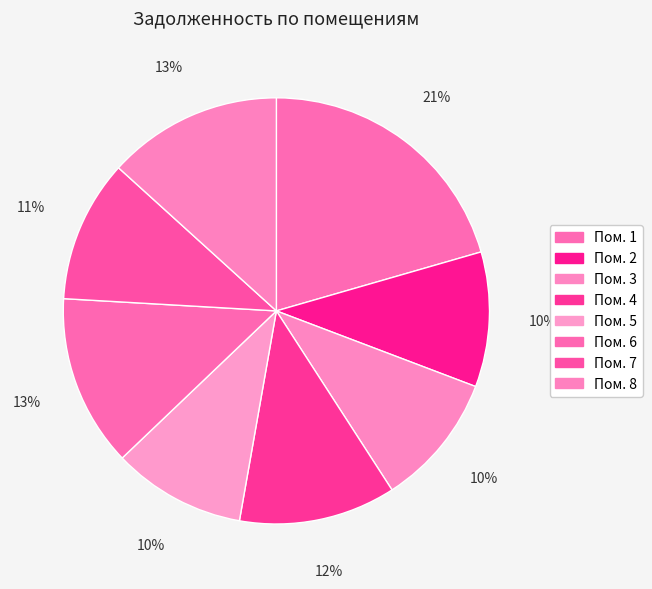

Count the number of slices in the pie.

8